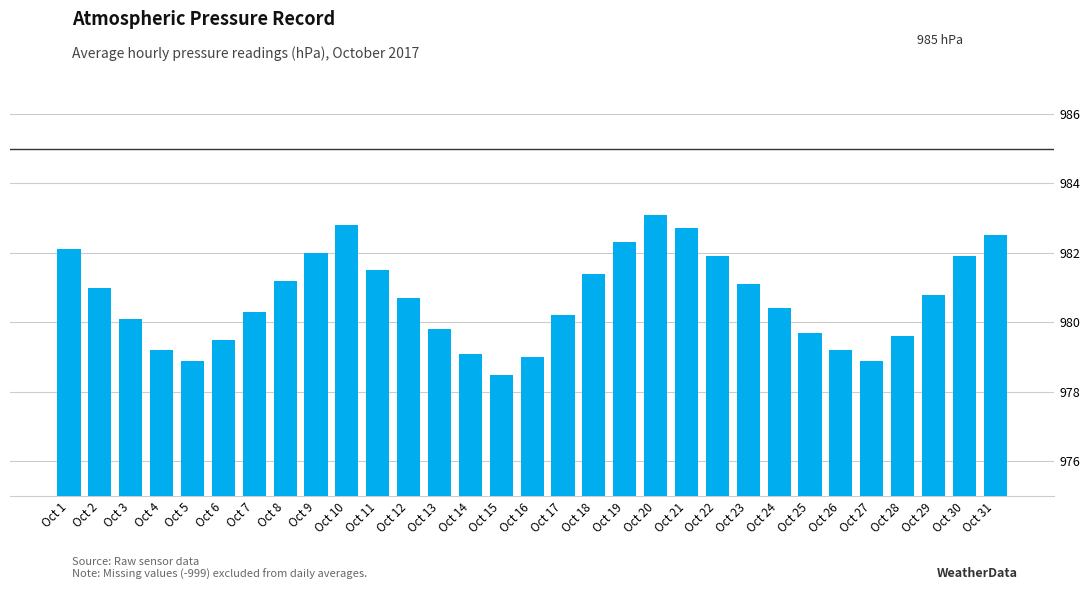

What is the approximate value at Oct 27?

978.9